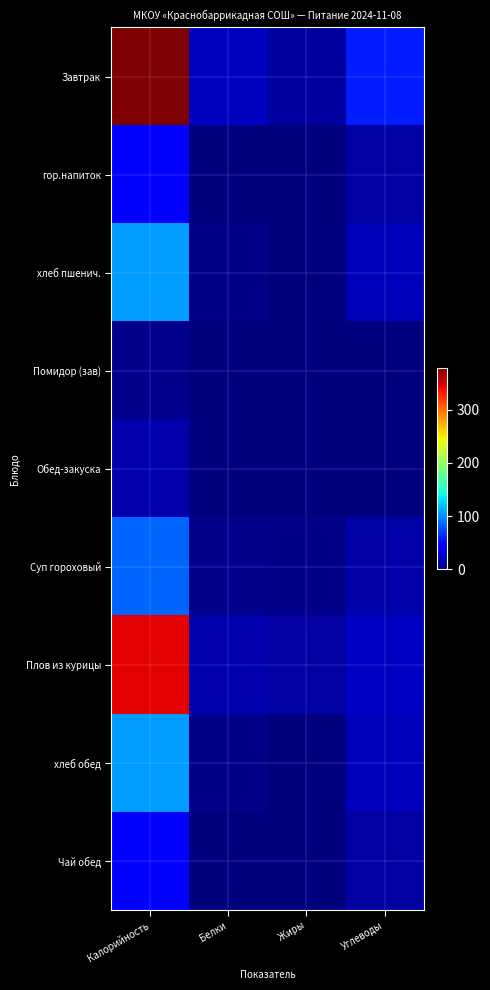

At which category is the sum across all series the highest?

Калорийность